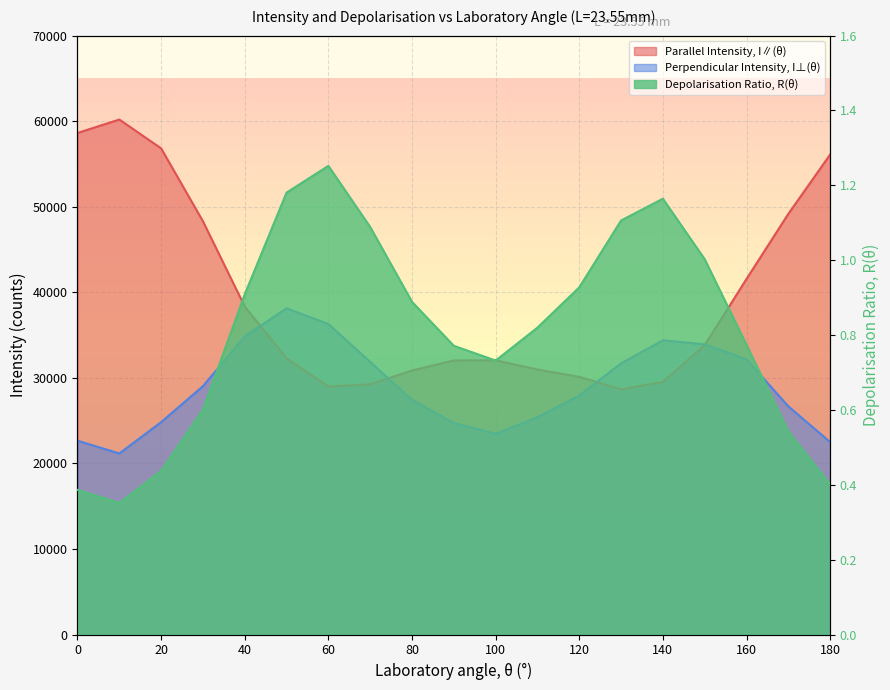

List the series in order of their peak value, highest first.

Parallel Intensity, I∥(θ), Perpendicular Intensity, I⊥(θ), Depolarisation Ratio, R(θ)